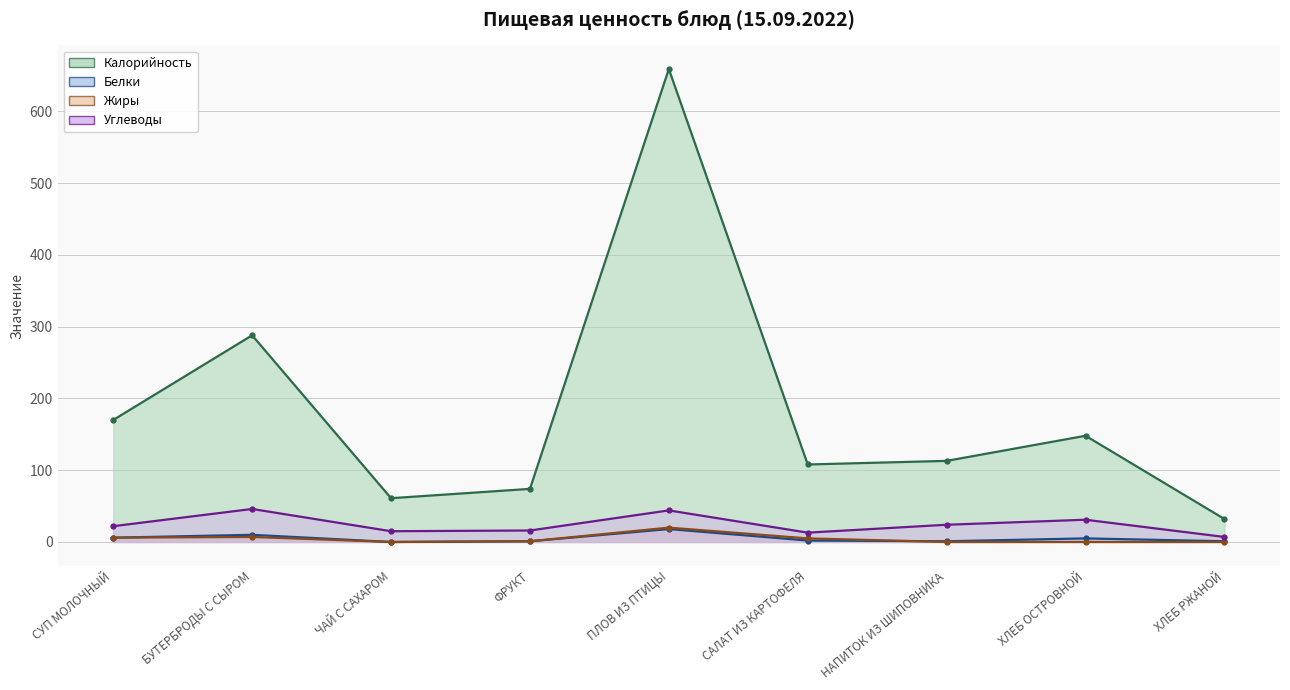

The value of Белки at ХЛЕБ РЖАНОЙ is 1. True or false?

True